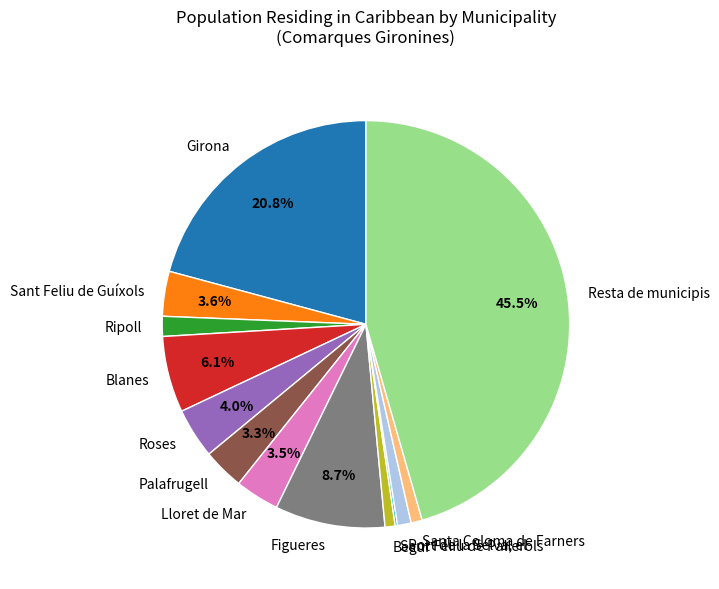

To the nearest percent, what is the average slice percentage?

8%